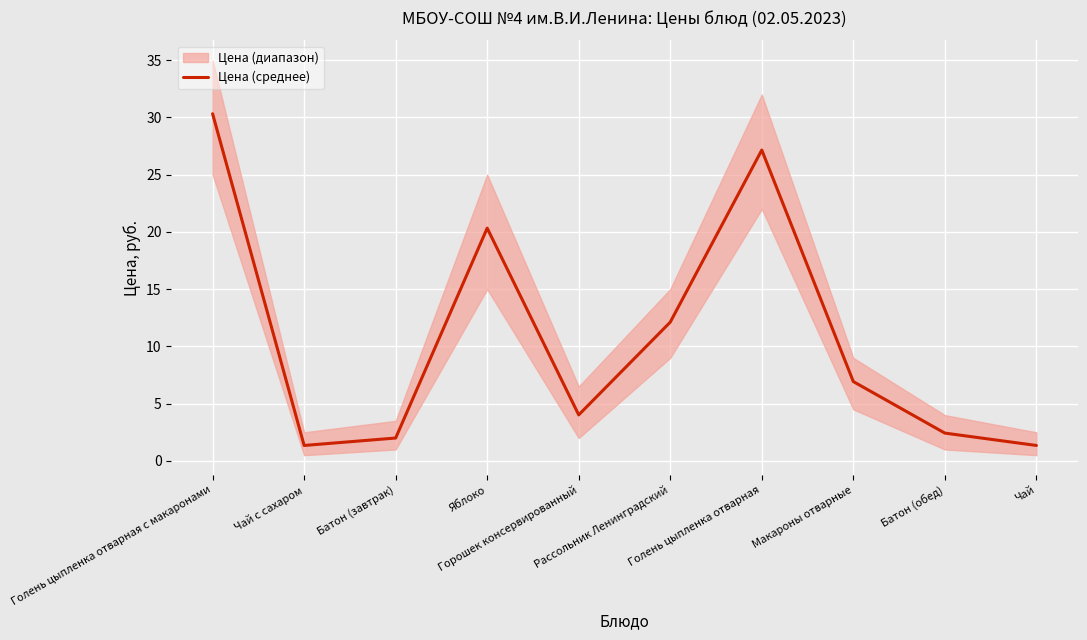

Approximately how many times larger is the value at Голень цыпленка отварная с макаронами compared to Макароны отварные?

4.4